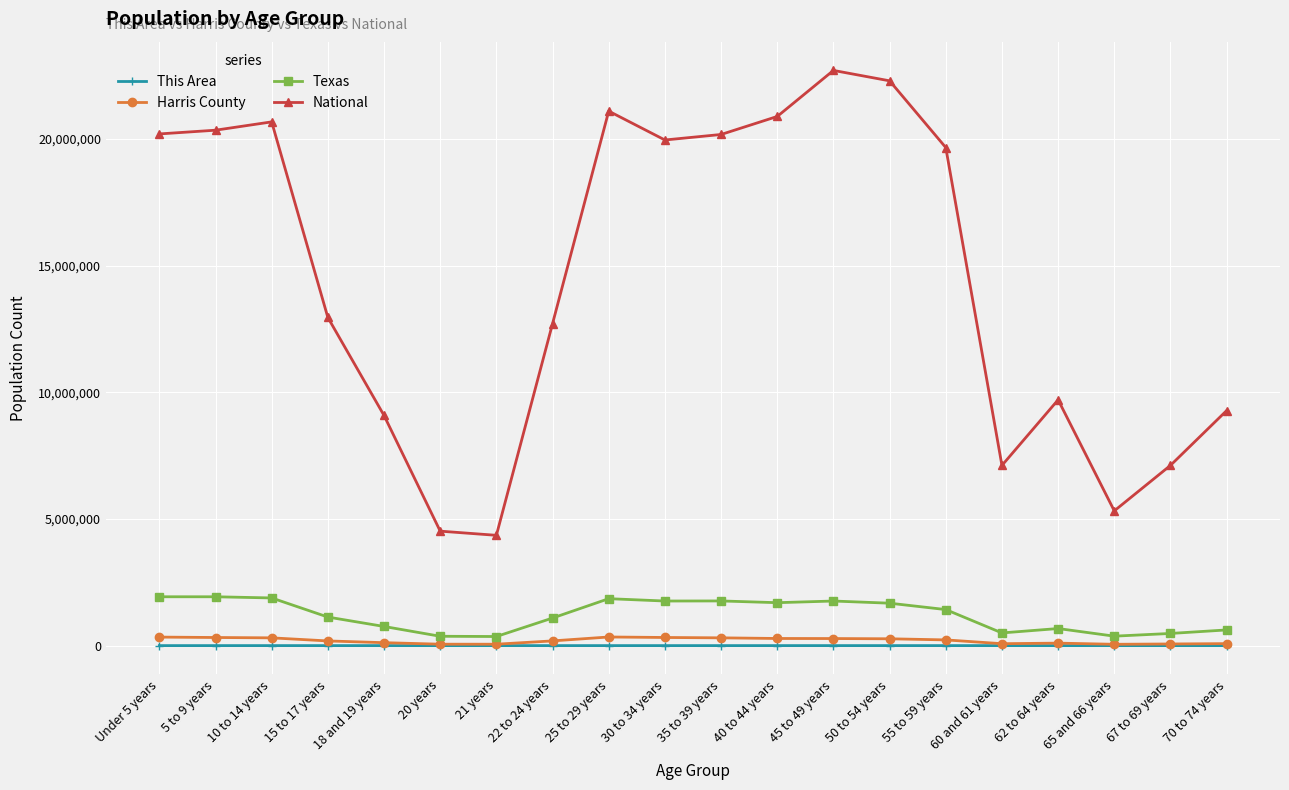

Which series has the largest total across all categories?

National